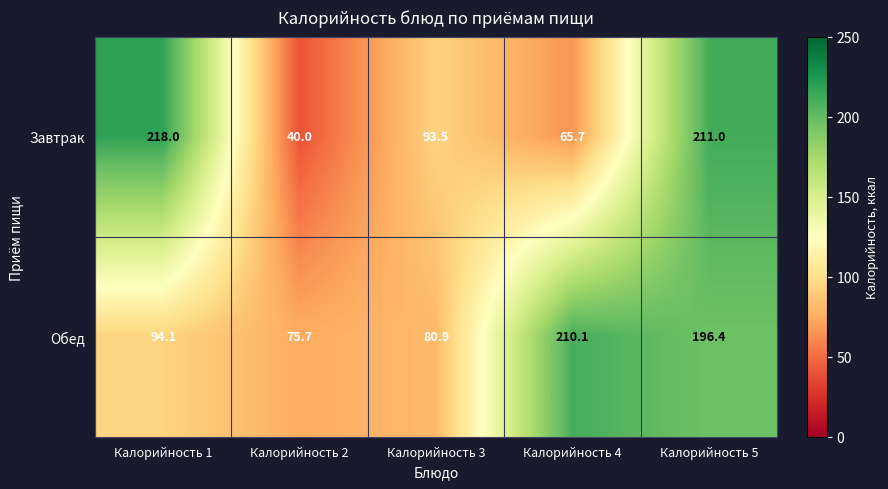

Reading left to right, list all the values displayed in this chart.

Завтрак: Калорийность 1=218.0	Калорийность 2=40.0	Калорийность 3=93.5	Калорийность 4=65.7	Калорийность 5=211.0
Обед: Калорийность 1=94.1	Калорийность 2=75.7	Калорийность 3=80.9	Калорийность 4=210.1	Калорийность 5=196.4